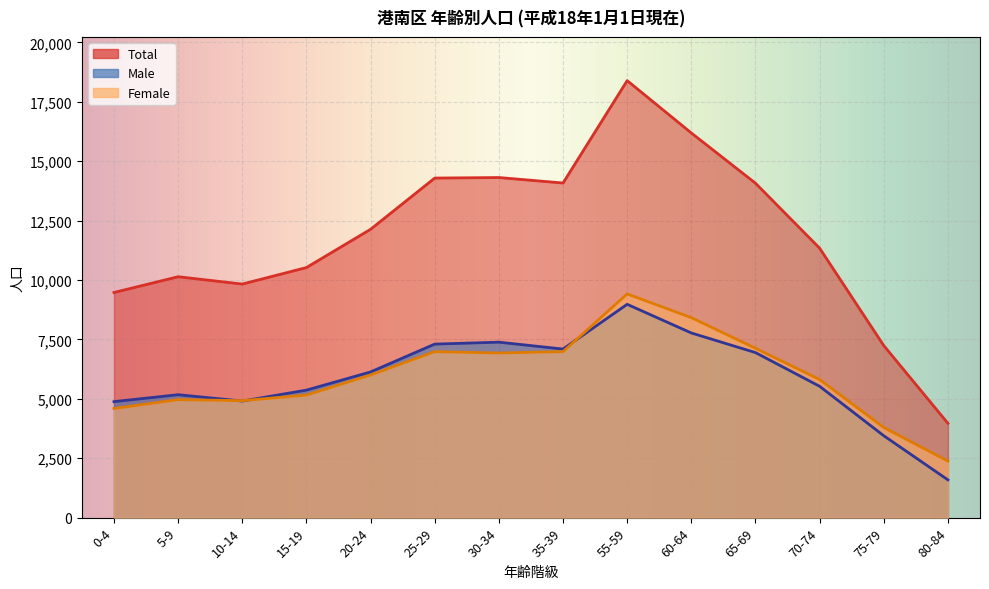

What is the difference between the second highest and second lowest values in the Female series?

4622